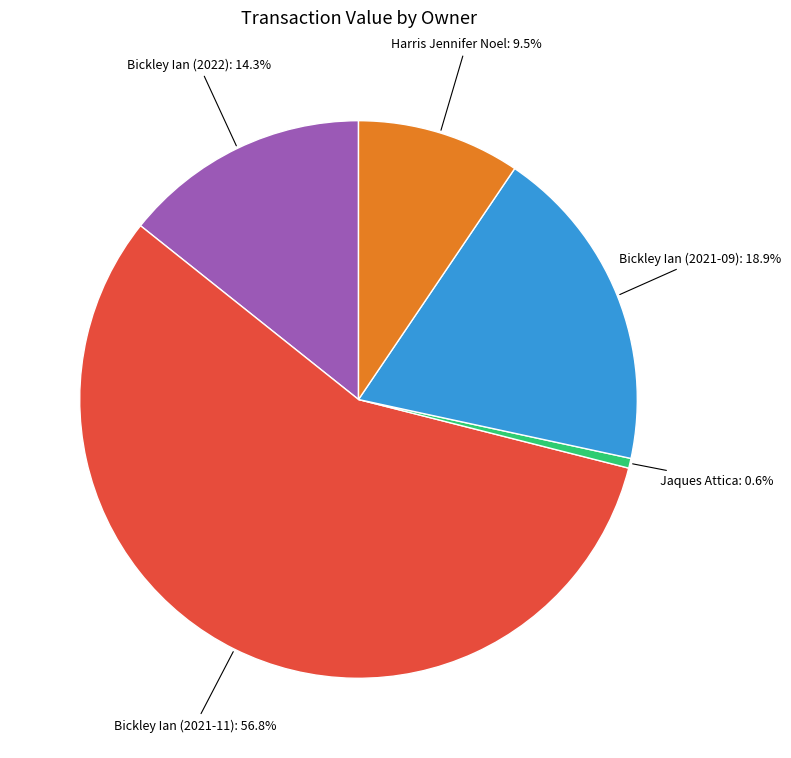

What is the largest slice in the pie chart?

Bickley Ian (2021-11)